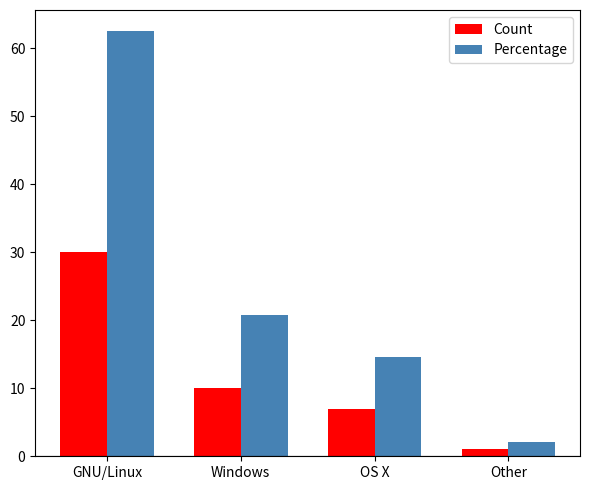

How many bars are there in total?

8